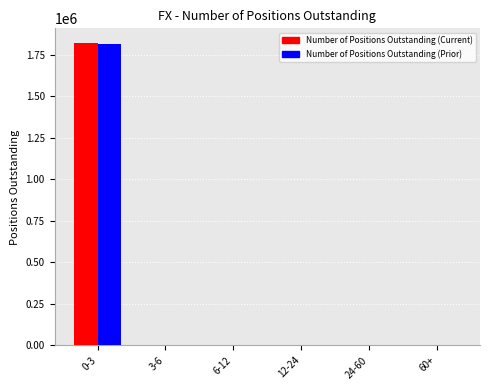

At which category does the chart reach its peak across all series?

0-3